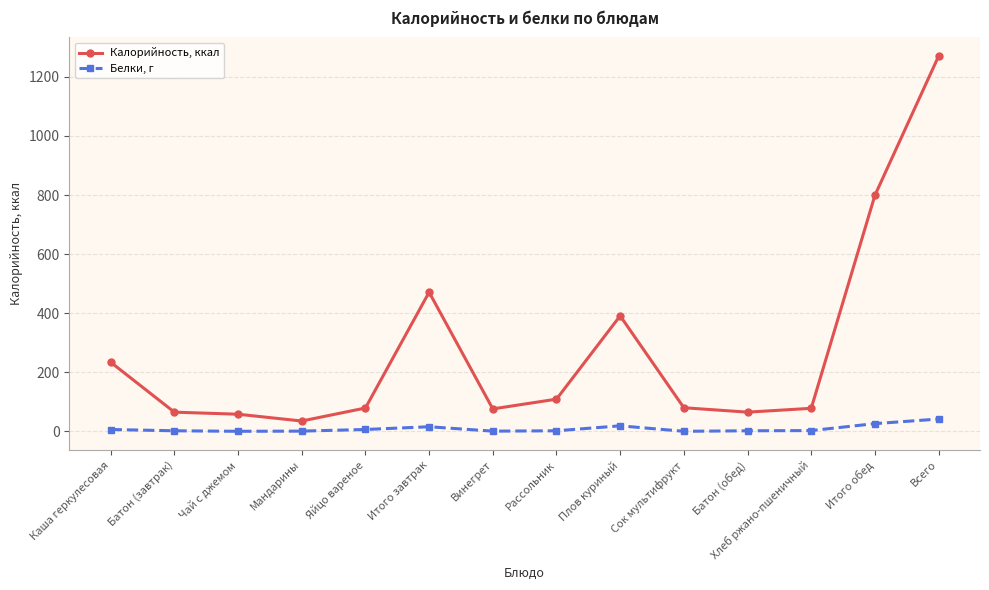

True or false: Белки, г has more than 0 points higher than both neighbors.

True